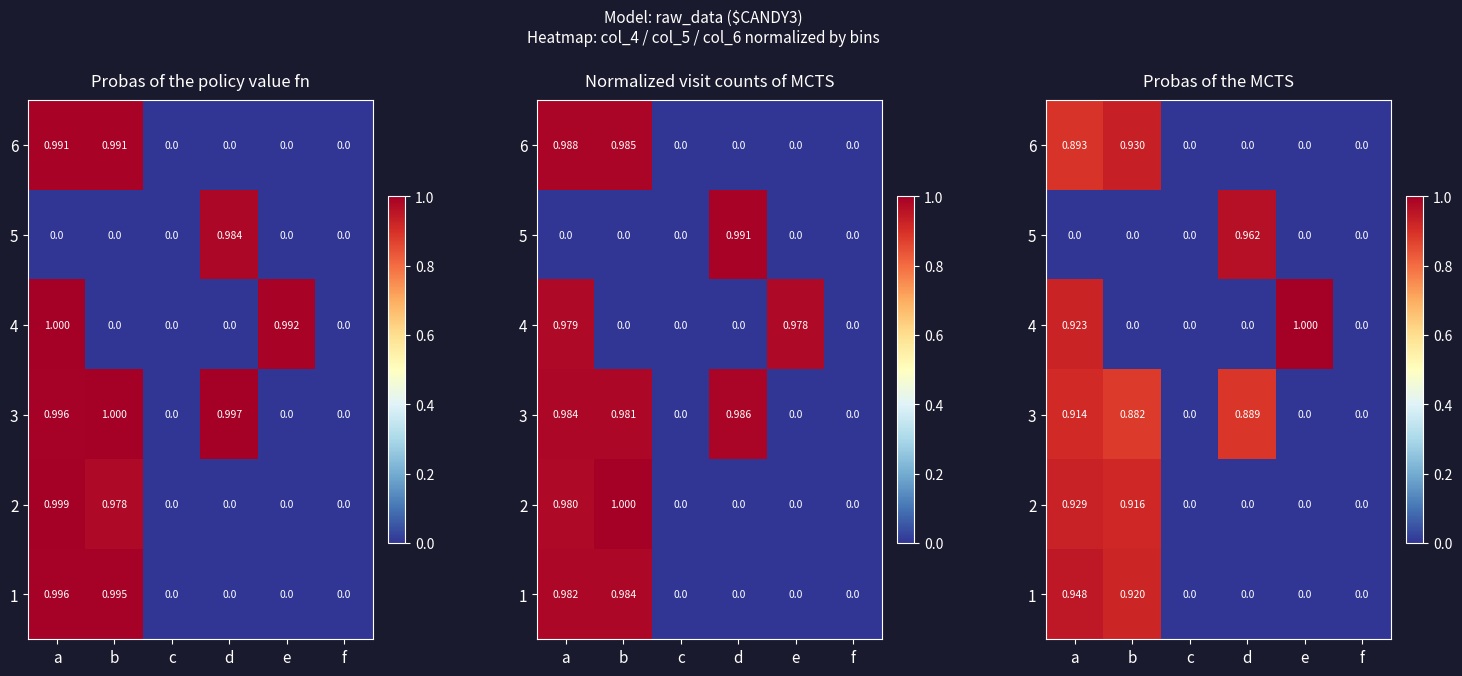

At how many categories does at least one series exceed 0?

4